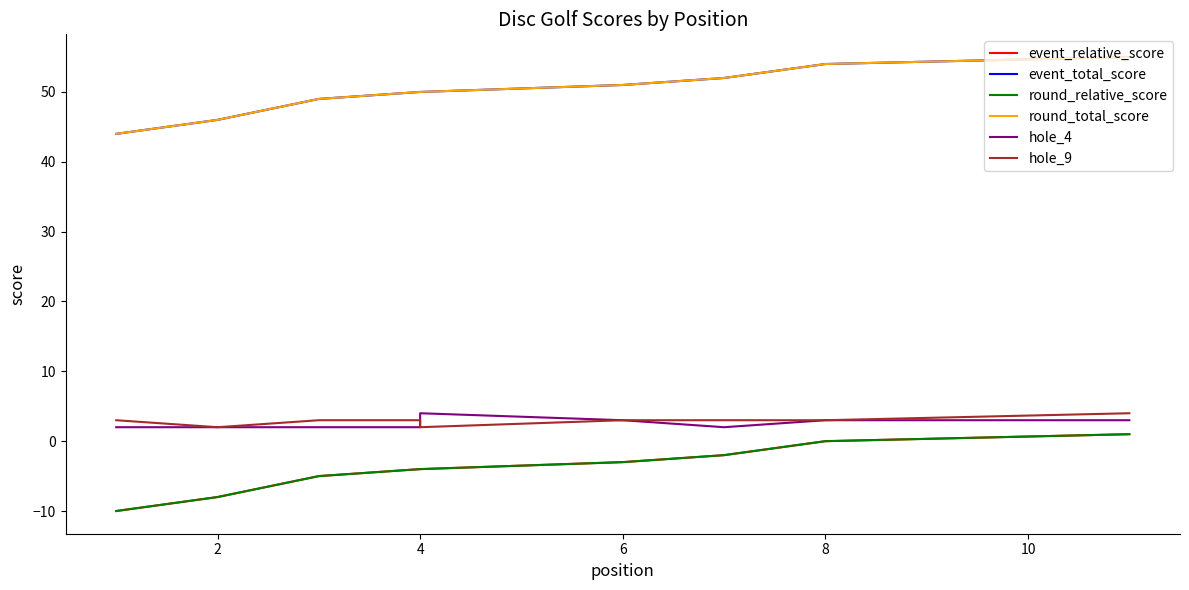

Count the hole_4 values in the range 2 to 3.

10